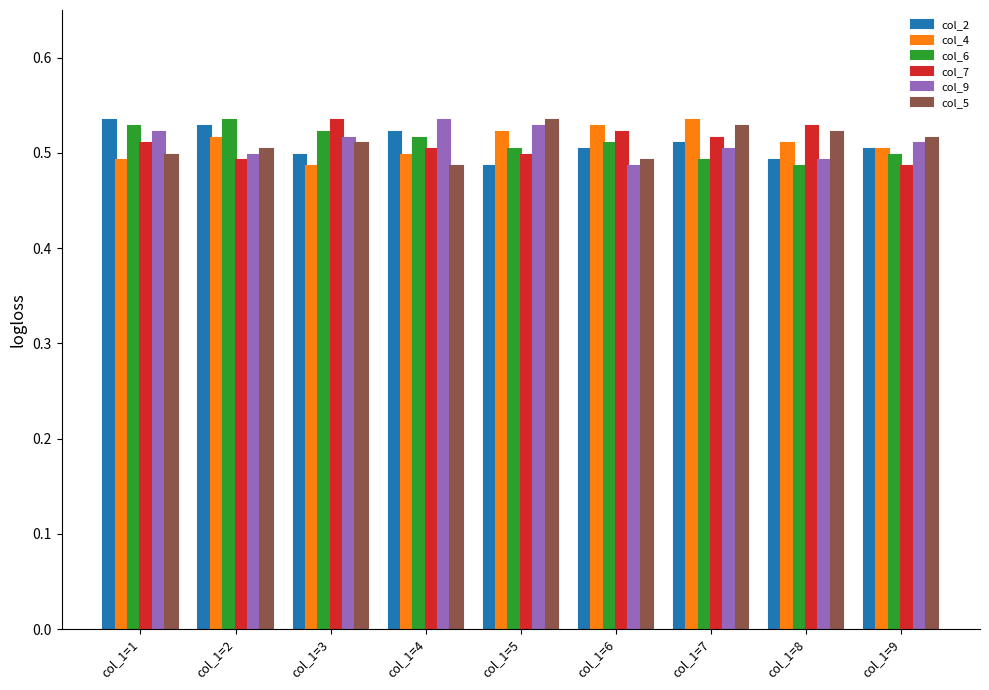

Is it true that col_4 equals 0.5 at col_1=2?

True